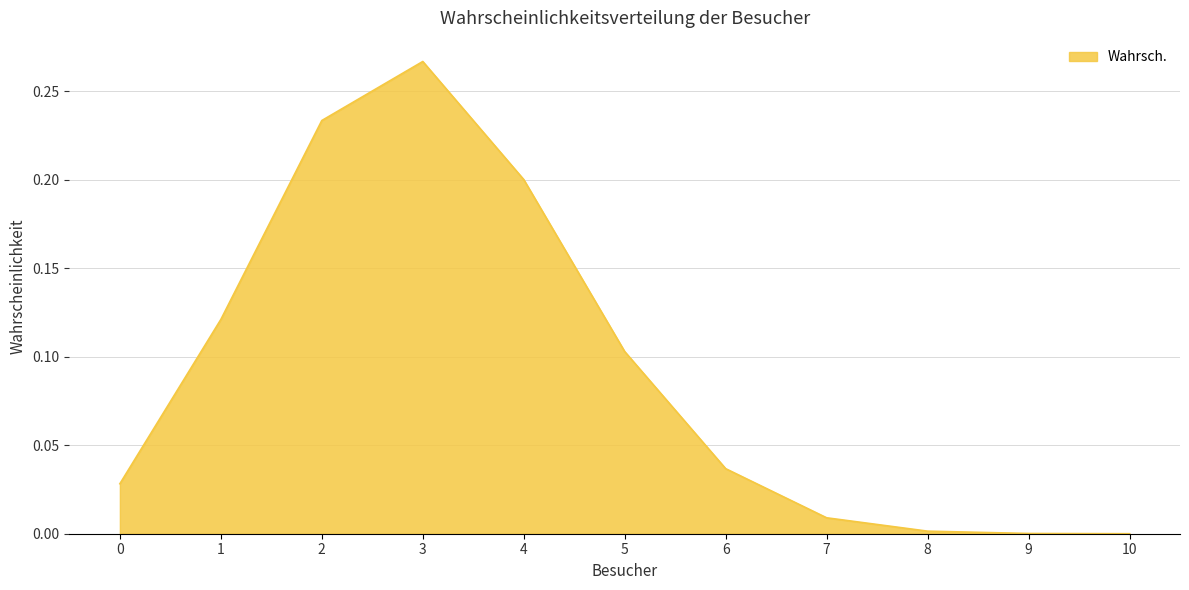

What is the change in value from 1 to 10?

-0.1